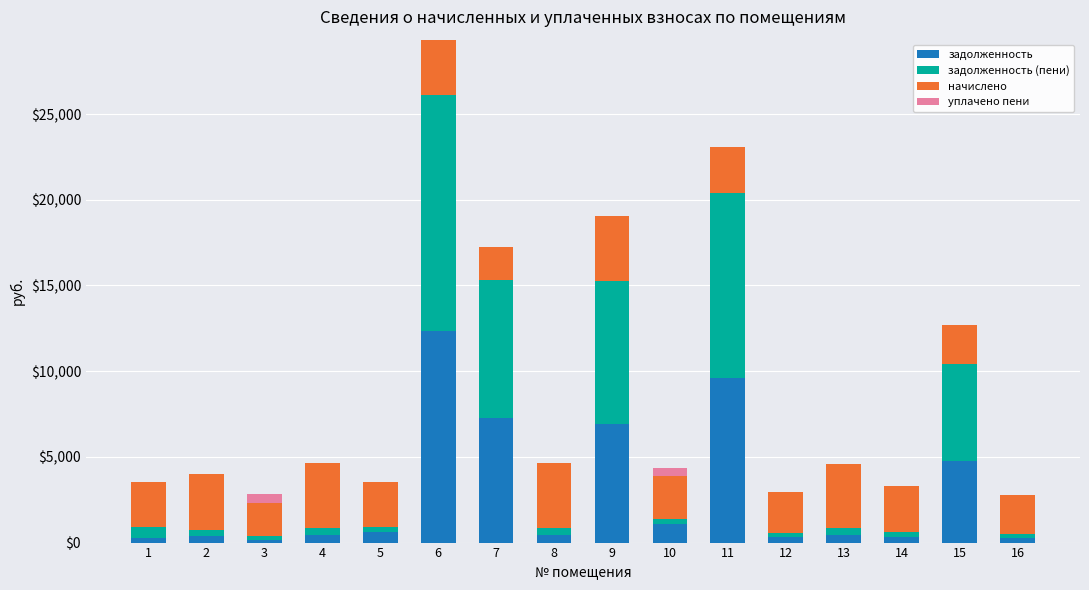

What value does the задолженность series have at 12?

321.0